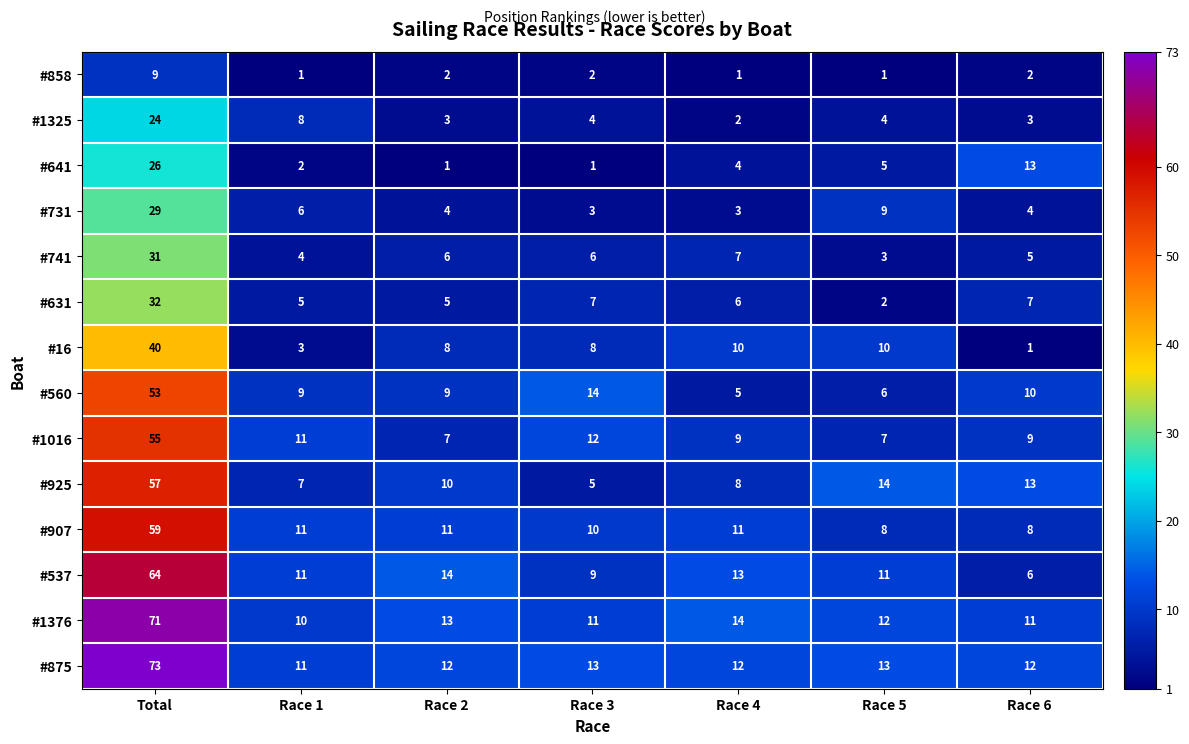

At how many categories does at least one series exceed 64?

1